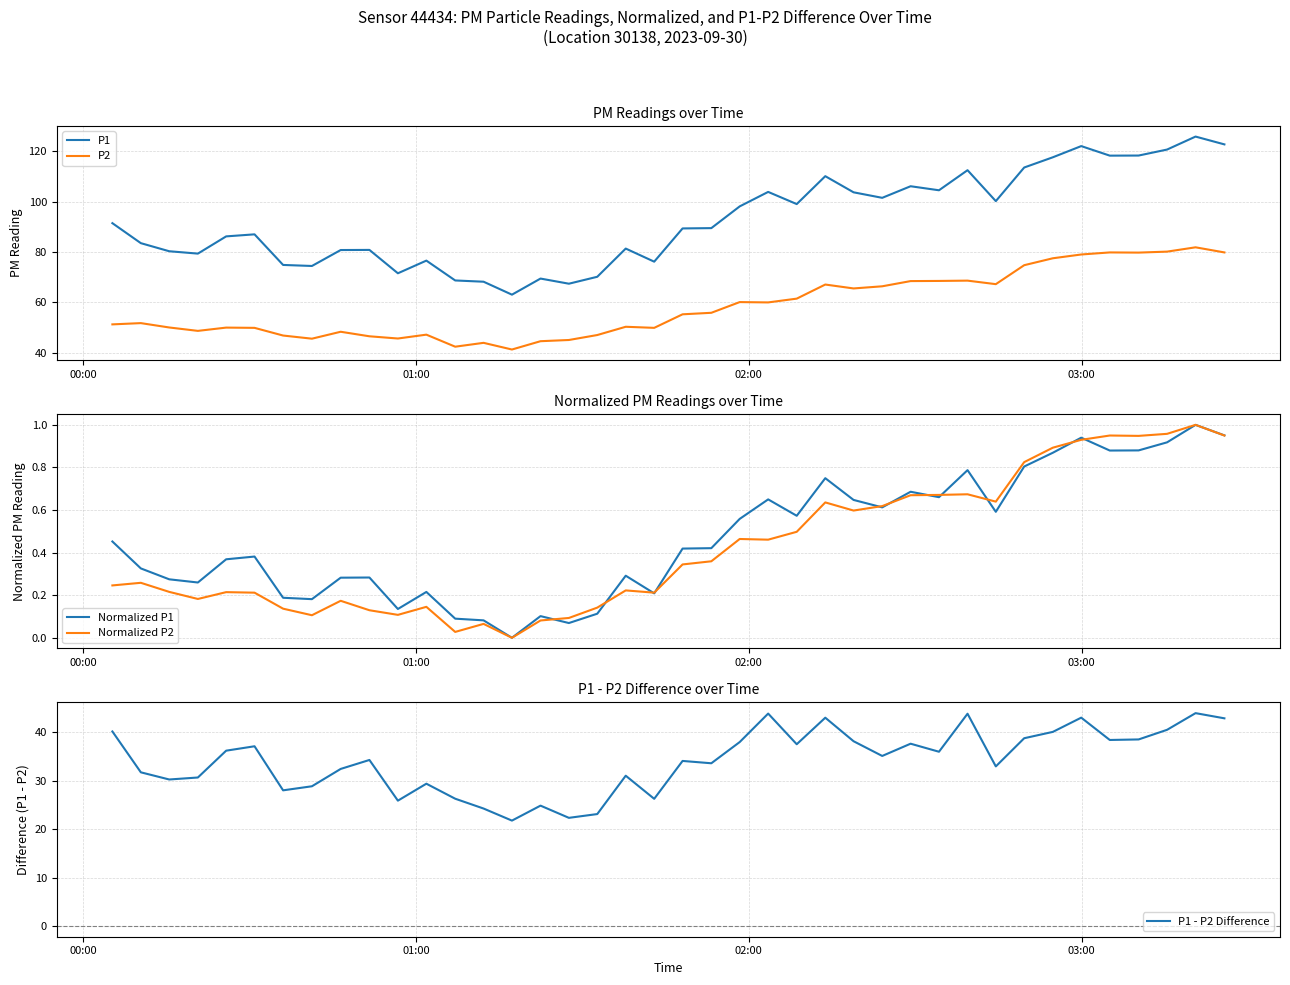

What is the highest value of the P2 series?

81.9